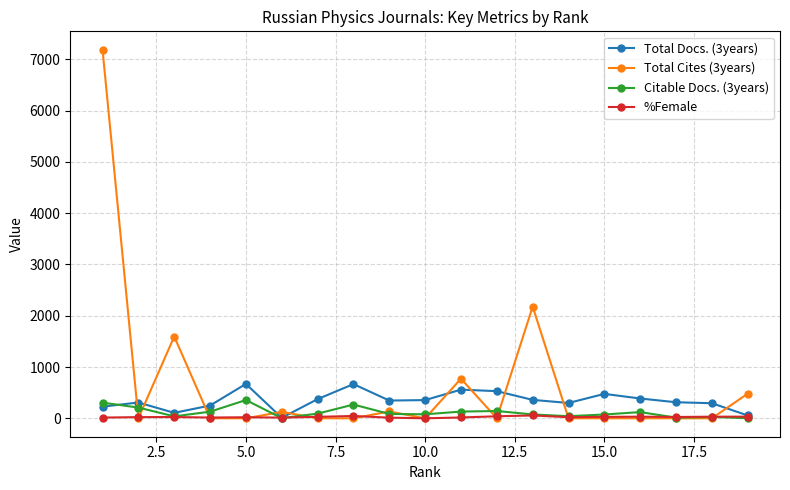

Which series has the widest spread of values?

Total Cites (3years)